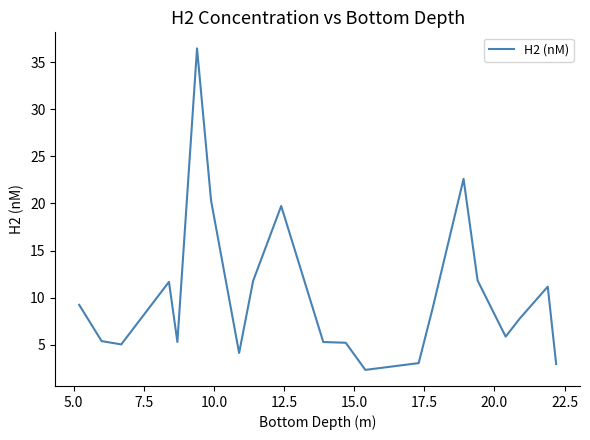

What is the maximum value shown in the chart?

36.4